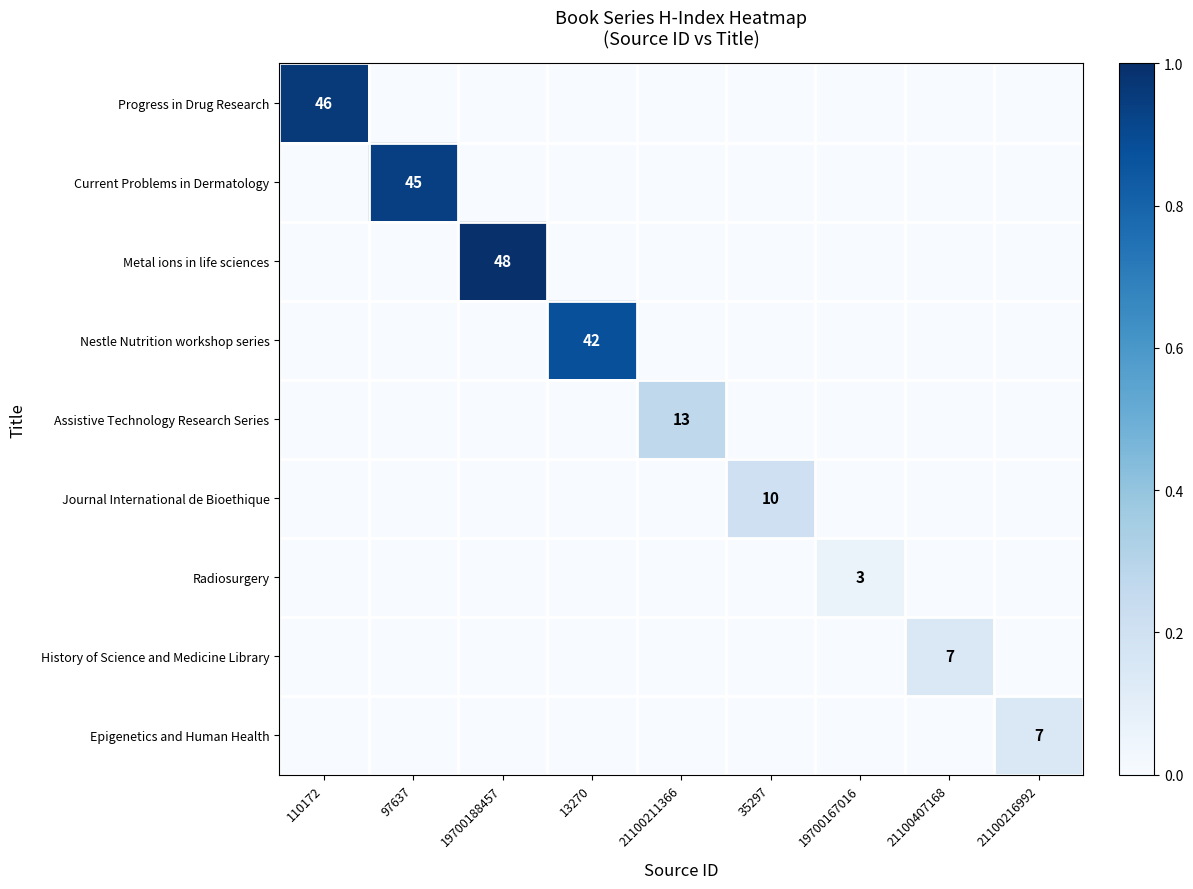

True or false: Progress in Drug Research has a value of 46 at 110172.

True